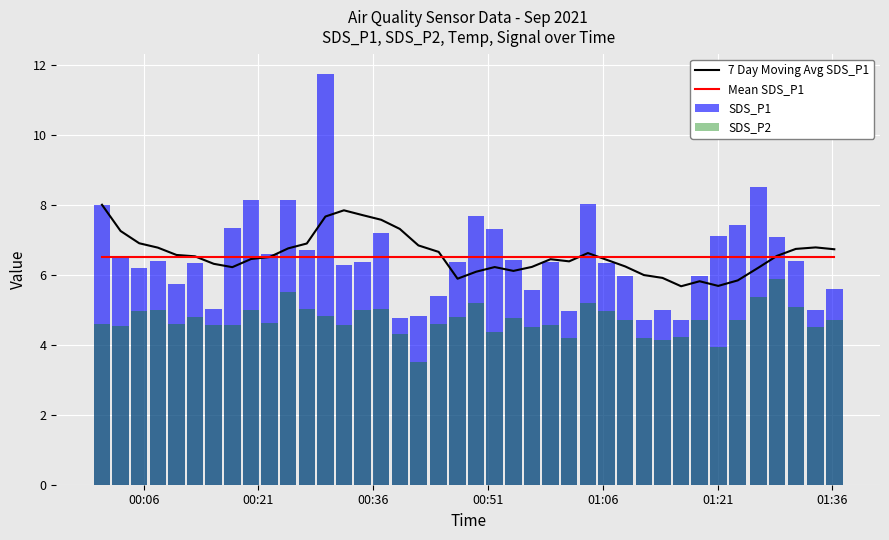

What is the difference between the second highest and second lowest values in the 7 Day Moving Avg SDS_P1 series?

2.2